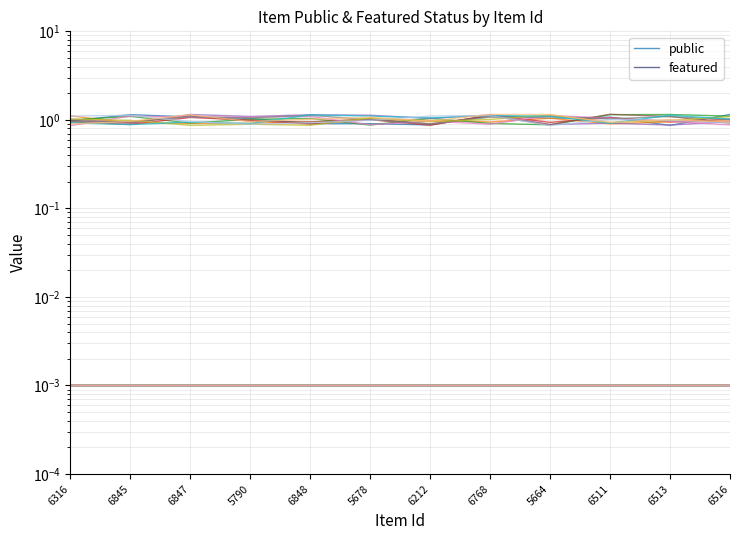

What is the lowest value of the public series?

0.9